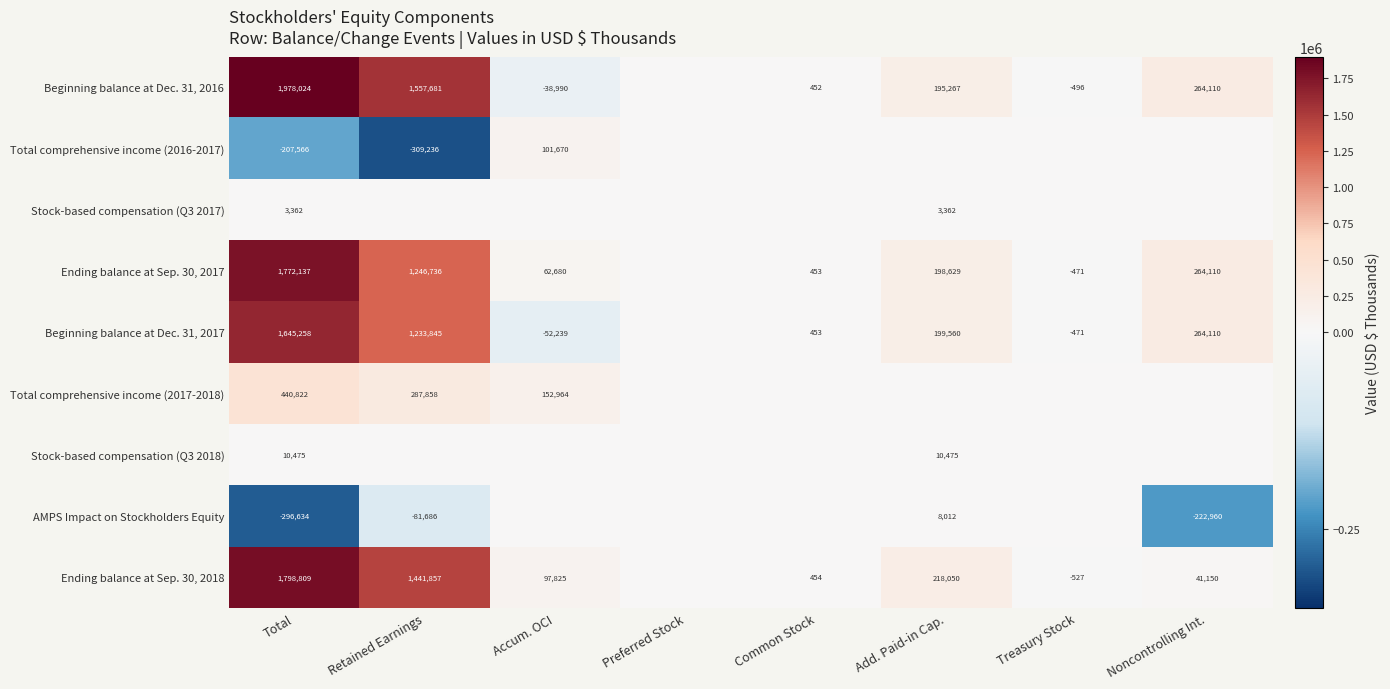

Count the number of data series in this chart.

9